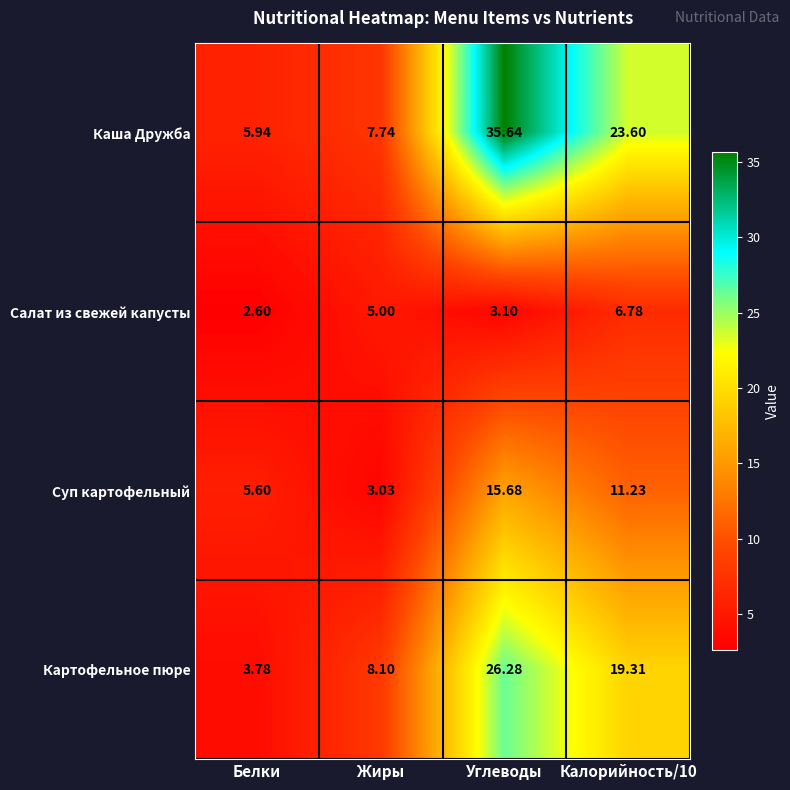

At Углеводы, list the series in order from largest to smallest.

Каша Дружба, Картофельное пюре, Суп картофельный, Салат из свежей капусты